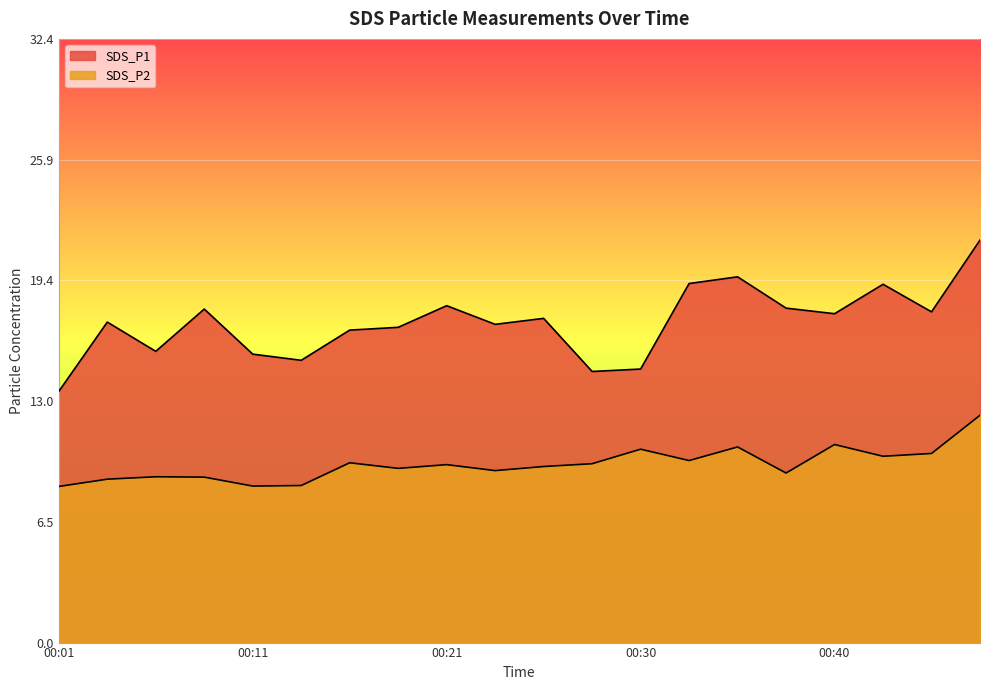

In SDS_P2, how many points are lower than both neighbors (excluding endpoints)?

6